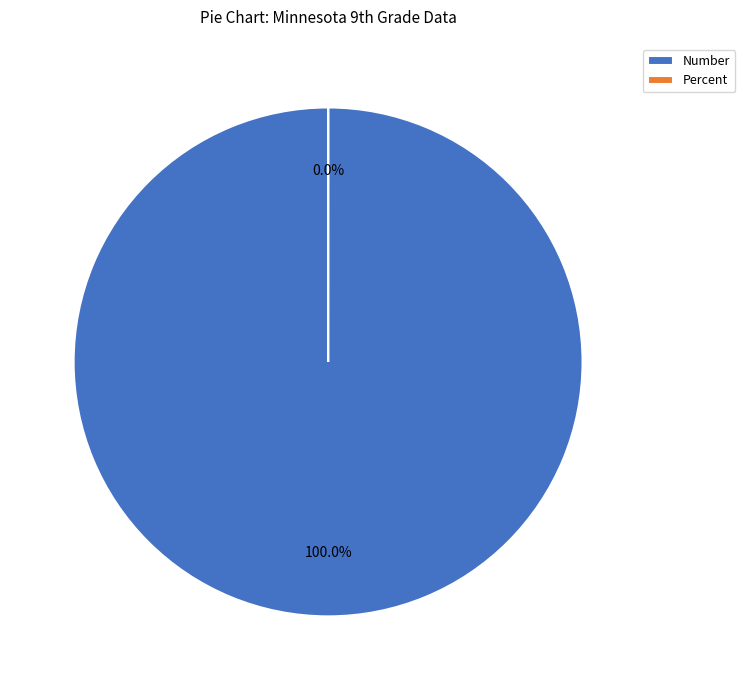

Rank the categories by value from highest to lowest.

Number, Percent